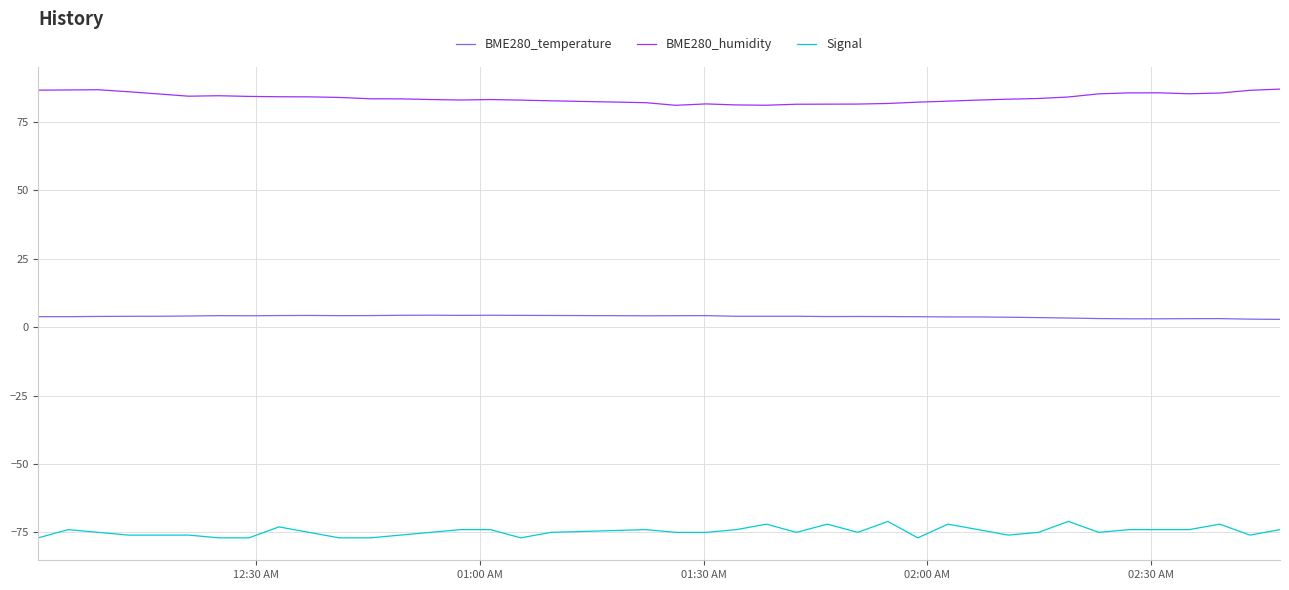

Which series has the largest total across all categories?

BME280_humidity